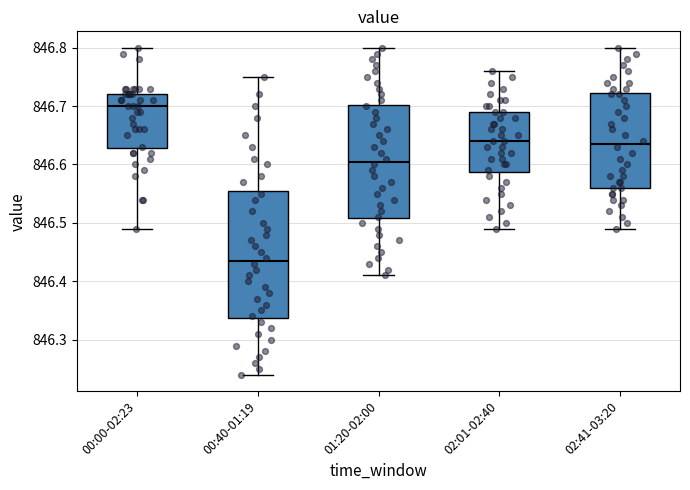

Reading left to right, transcribe this box plot: for each box, give where its median line is, the range the box spans, and where its two whiskers end, as read against the y-axis. The values are not printed on the chart, so give them approximately, as read against the axis.

00:00-02:23: median 846.70, box 846.63 to 846.72, whiskers 846.49 to 846.80
00:40-01:19: median 846.44, box 846.34 to 846.56, whiskers 846.24 to 846.75
01:20-02:00: median 846.61, box 846.51 to 846.70, whiskers 846.41 to 846.80
02:01-02:40: median 846.64, box 846.59 to 846.69, whiskers 846.49 to 846.76
02:41-03:20: median 846.64, box 846.56 to 846.72, whiskers 846.49 to 846.80